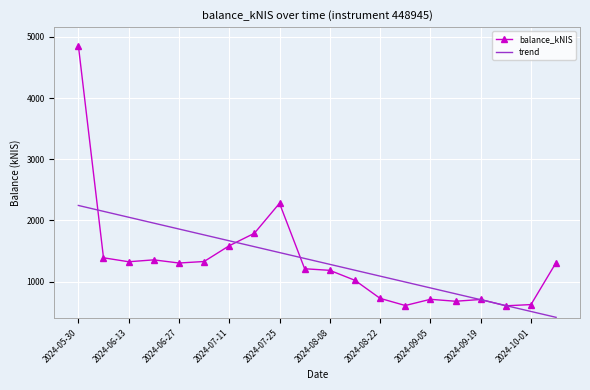

What is the greatest value displayed?

4859.6